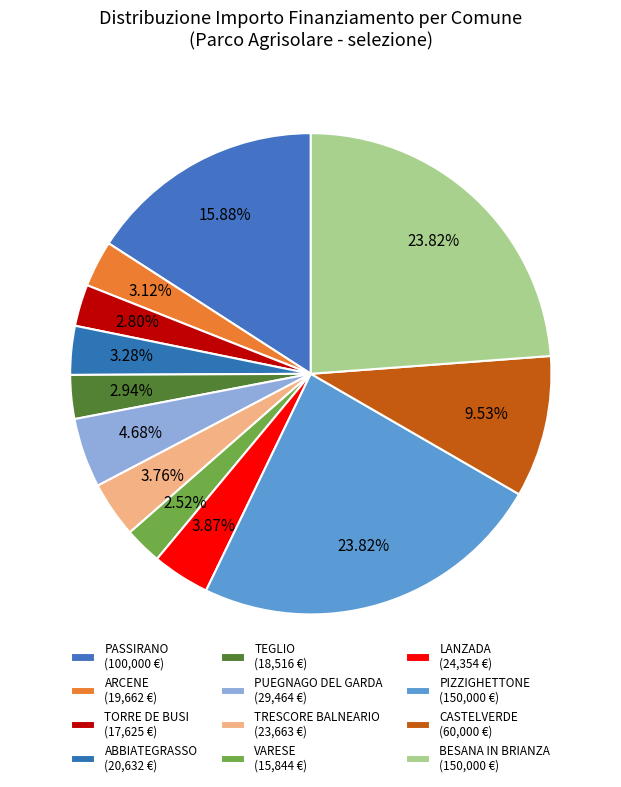

True or false: BESANA IN BRIANZA accounts for 24% of the total.

True